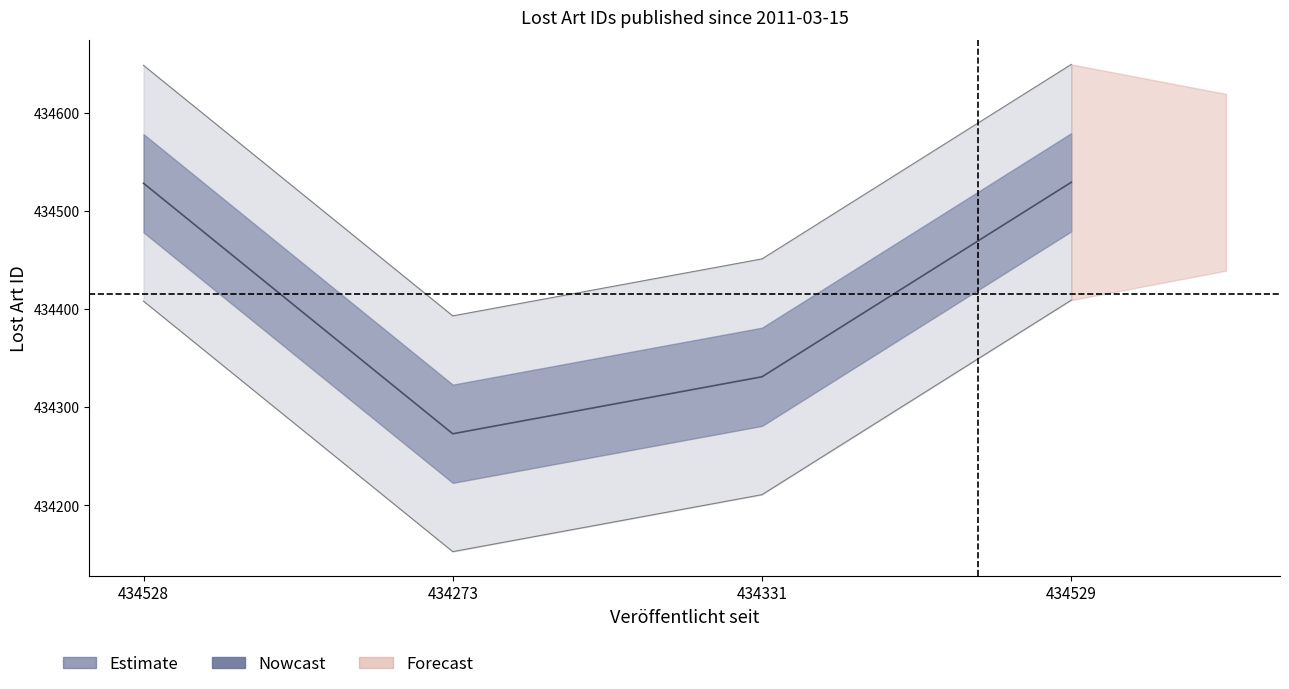

How many categories are shown in the chart?

4